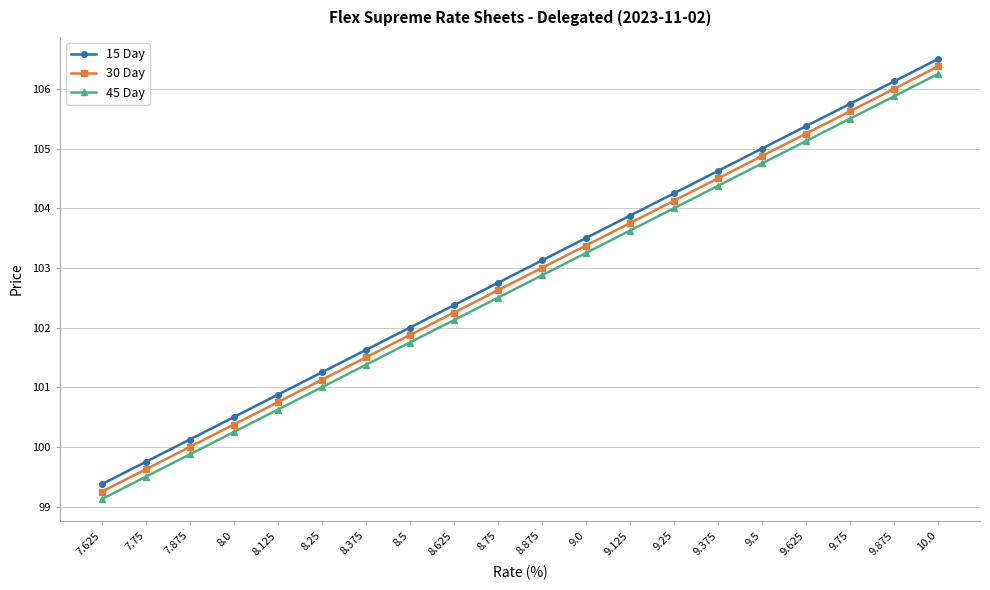

Count the number of data series in this chart.

3